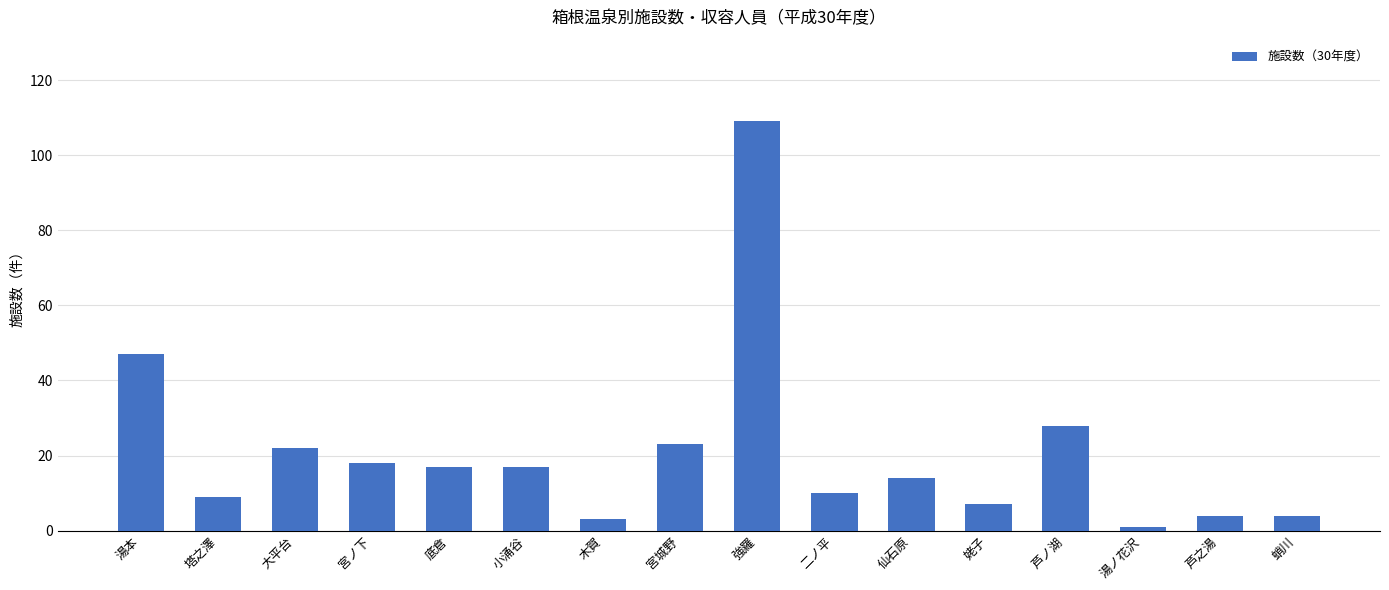

What is the value of the 16th bar from the left?

4